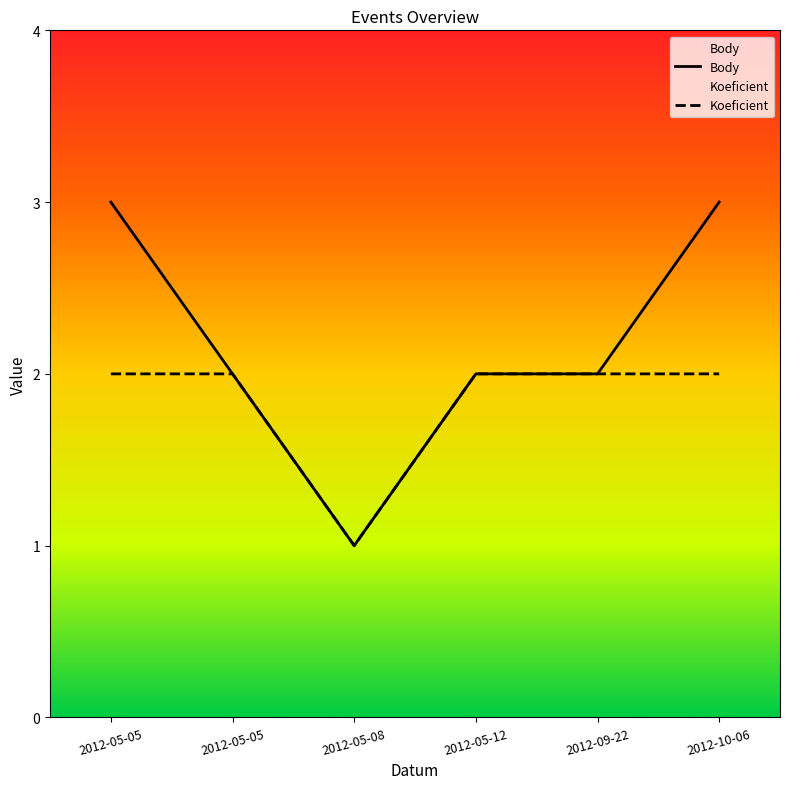

True or false: Koeficient and Body cross at least once.

False